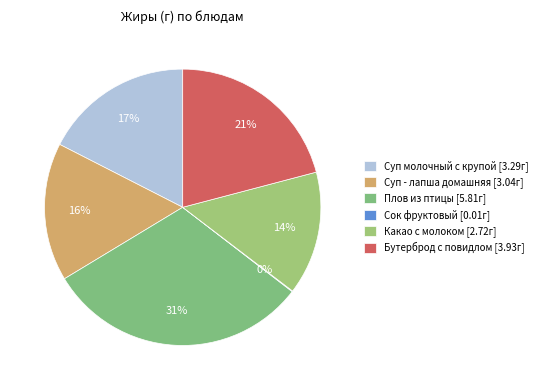

What is the change in value from Плов из птицы to Сок фруктовый?

-5.8